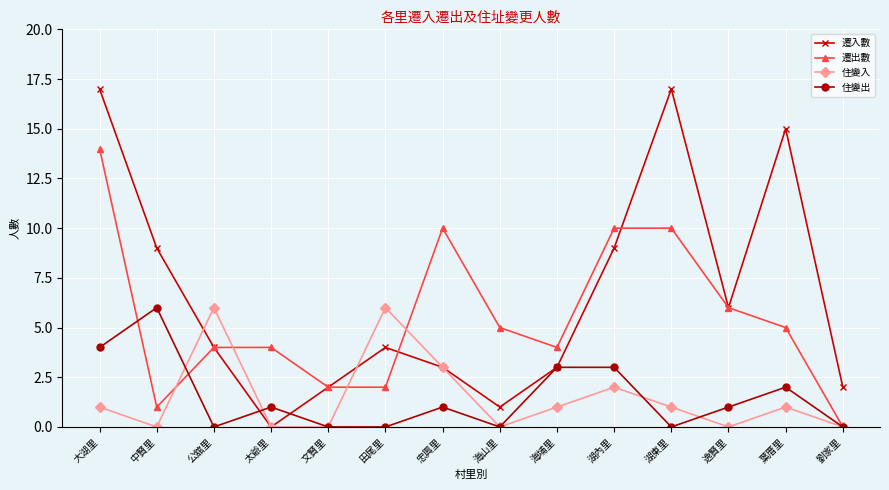

At which category does 遷出數 reach its first local valley?

中賢里